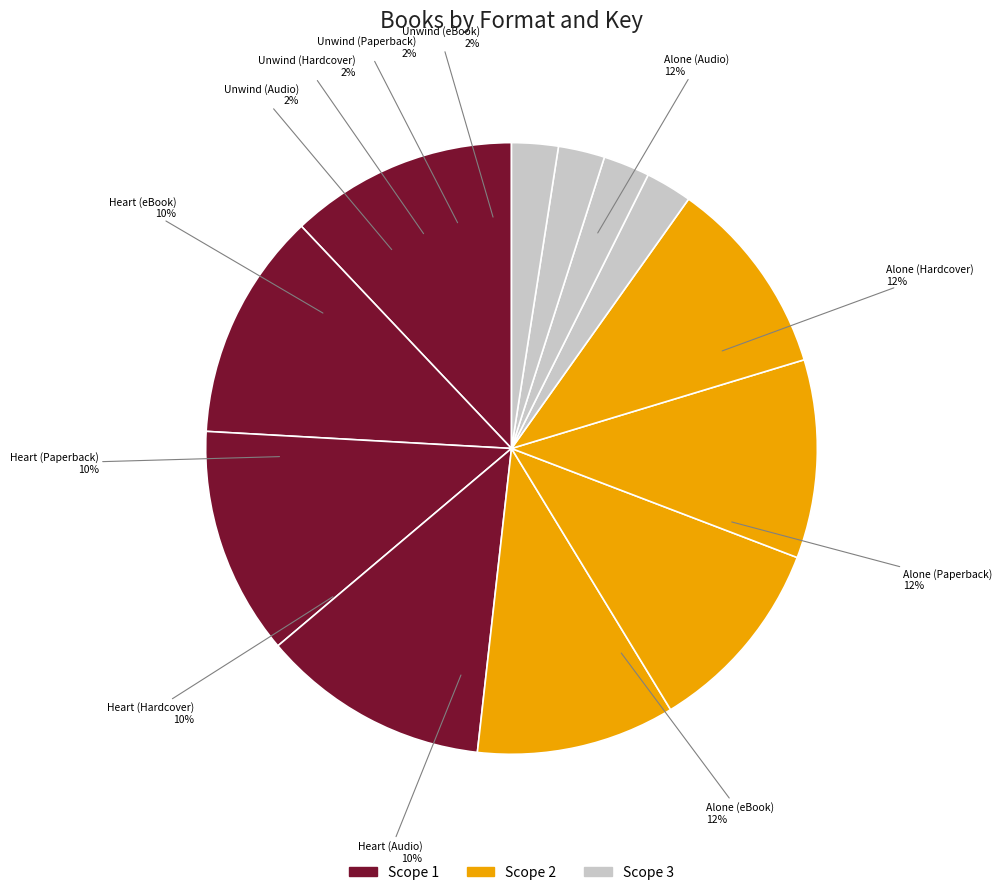

To the nearest percent, what is the combined percentage of Heart (Hardcover) and Unwind (Audio)?

13%